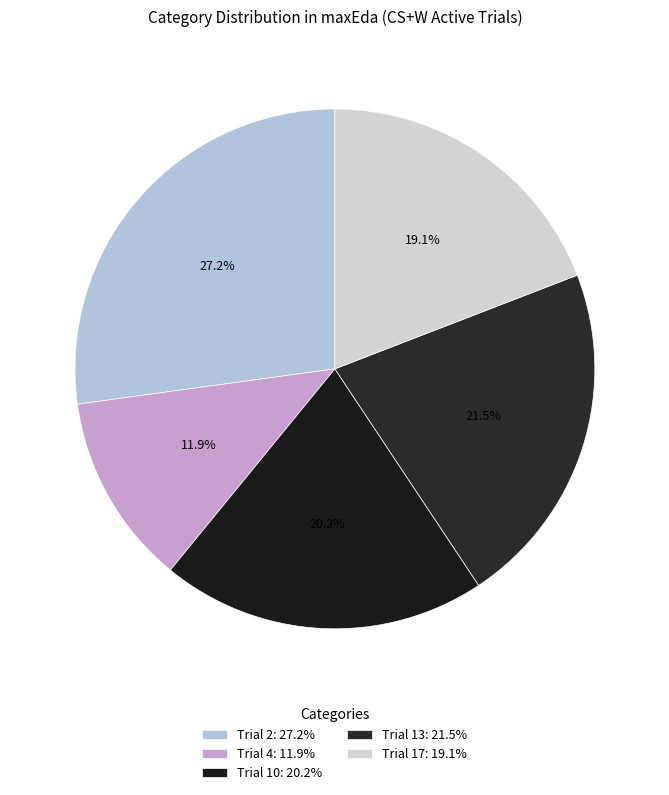

To the nearest percent, what percentage of the pie is Trial 10?

20%